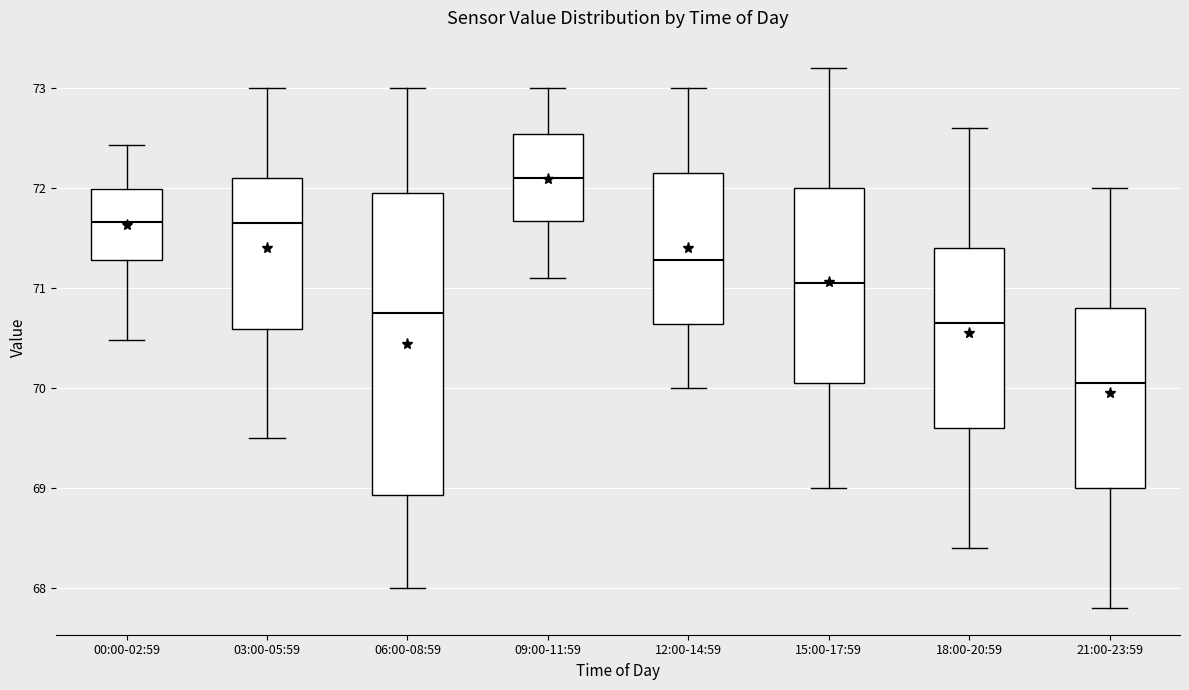

Reading left to right, transcribe this box plot: for each box, give where its median line is, the range the box spans, and where its two whiskers end, as read against the y-axis. The values are not printed on the chart, so give them approximately, as read against the axis.

00:00-02:59: median 71.7, box 71.3 to 72.0, whiskers 70.5 to 72.4
03:00-05:59: median 71.7, box 70.6 to 72.1, whiskers 69.5 to 73.0
06:00-08:59: median 70.8, box 68.9 to 72.0, whiskers 68.0 to 73.0
09:00-11:59: median 72.1, box 71.7 to 72.5, whiskers 71.1 to 73.0
12:00-14:59: median 71.3, box 70.6 to 72.2, whiskers 70.0 to 73.0
15:00-17:59: median 71.1, box 70.1 to 72.0, whiskers 69.0 to 73.2
18:00-20:59: median 70.7, box 69.6 to 71.4, whiskers 68.4 to 72.6
21:00-23:59: median 70.1, box 69.0 to 70.8, whiskers 67.8 to 72.0